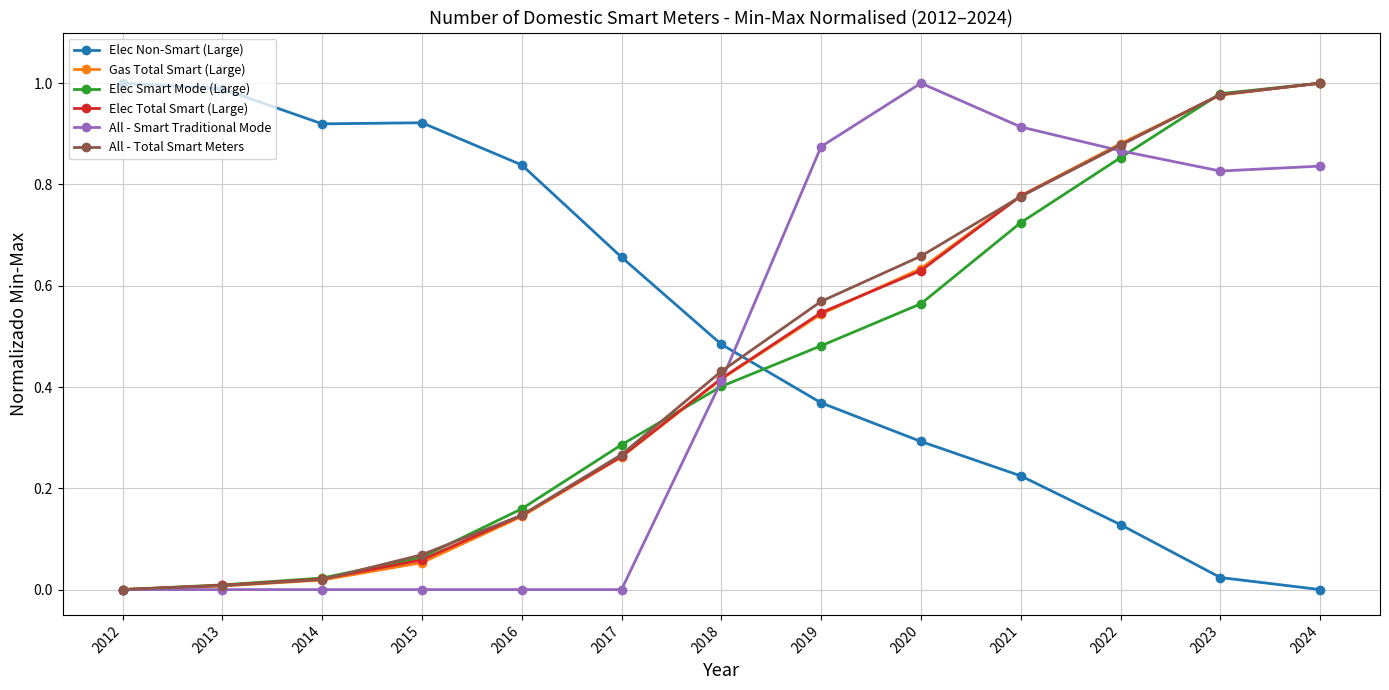

Is it true that Gas Total Smart (Large) equals 0.0 at 2015?

False